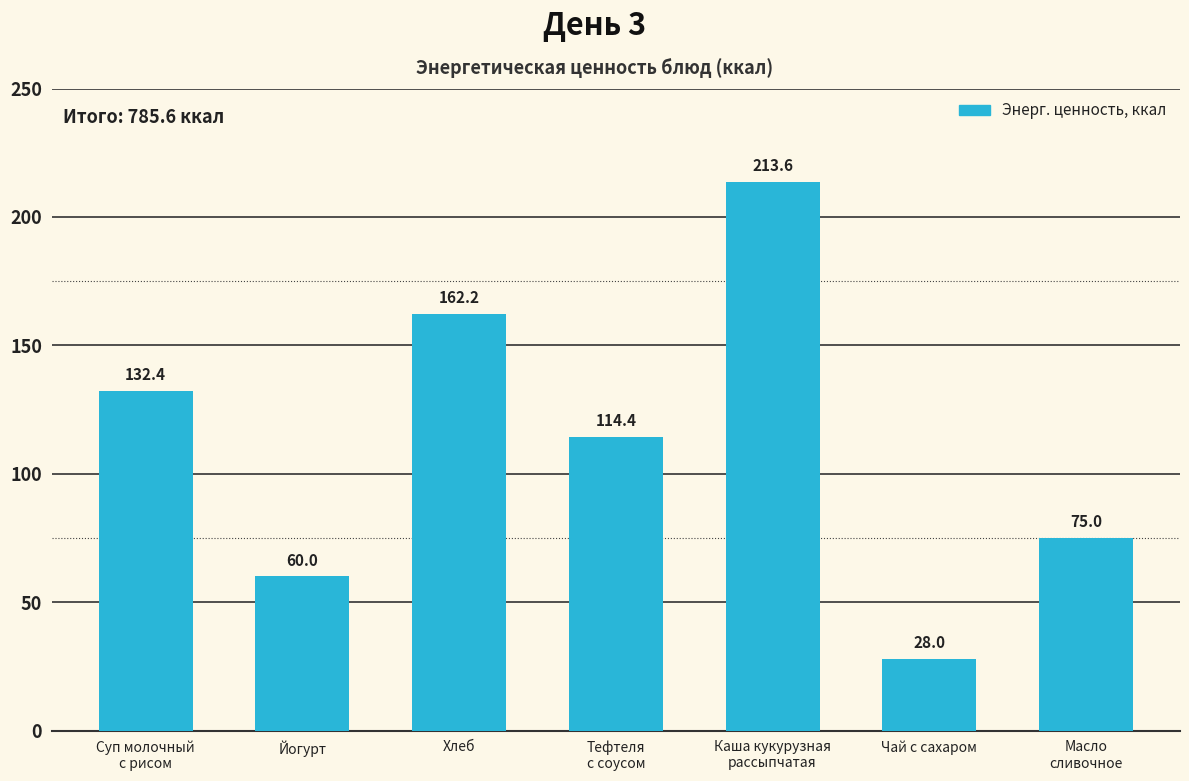

List the labels in order of value, largest first.

Каша кукурузная
рассыпчатая, Хлеб, Суп молочный
с рисом, Тефтеля
с соусом, Масло
сливочное, Йогурт, Чай с сахаром